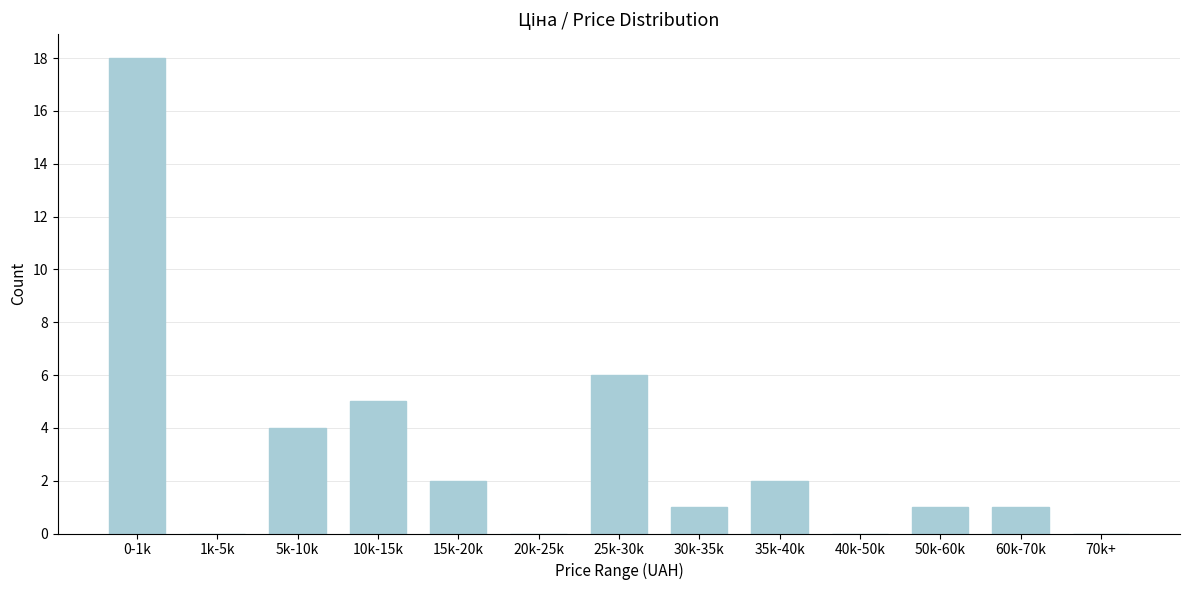

Reading left to right, transcribe all the data shown in this chart.

0-1k=18	1k-5k=0	5k-10k=4	10k-15k=5	15k-20k=2	20k-25k=0	25k-30k=6	30k-35k=1	35k-40k=2	40k-50k=0	50k-60k=1	60k-70k=1	70k+=0